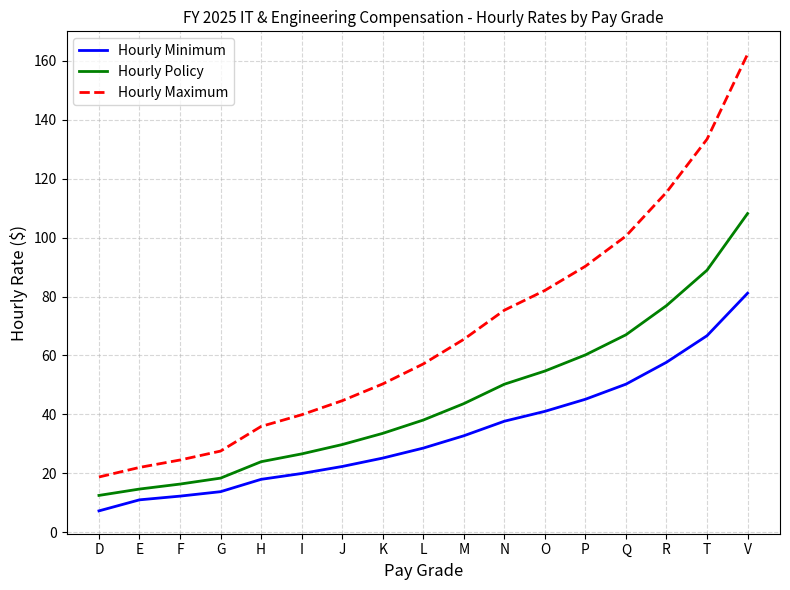

What is the total value across all series at V?

351.6